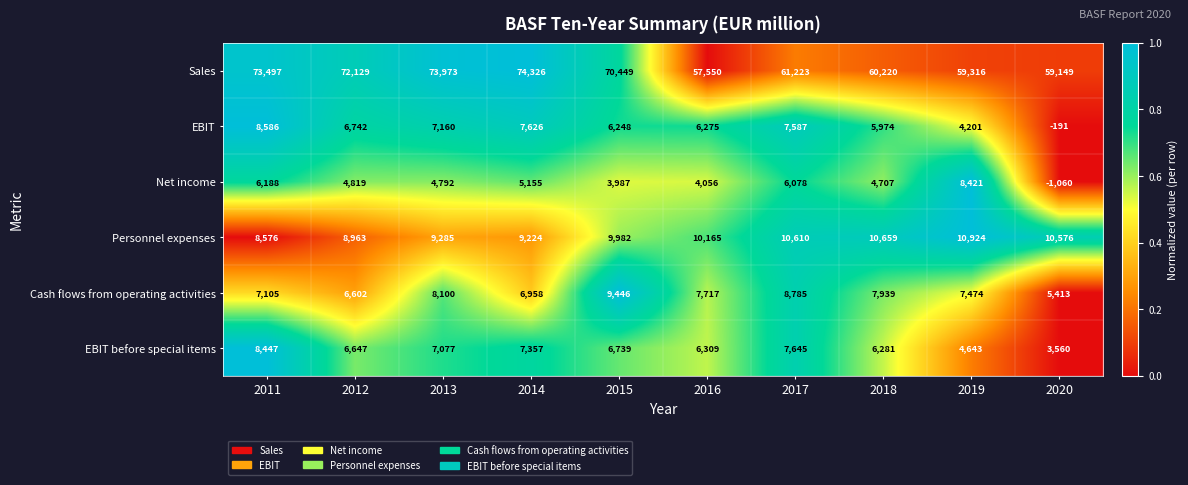

What is the average value of the Cash flows from operating activities series?

7554